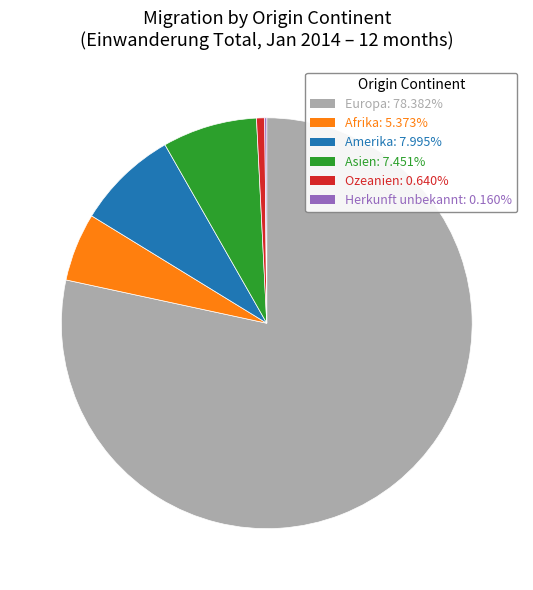

Do Amerika and Europa together represent more than half of the pie?

Yes